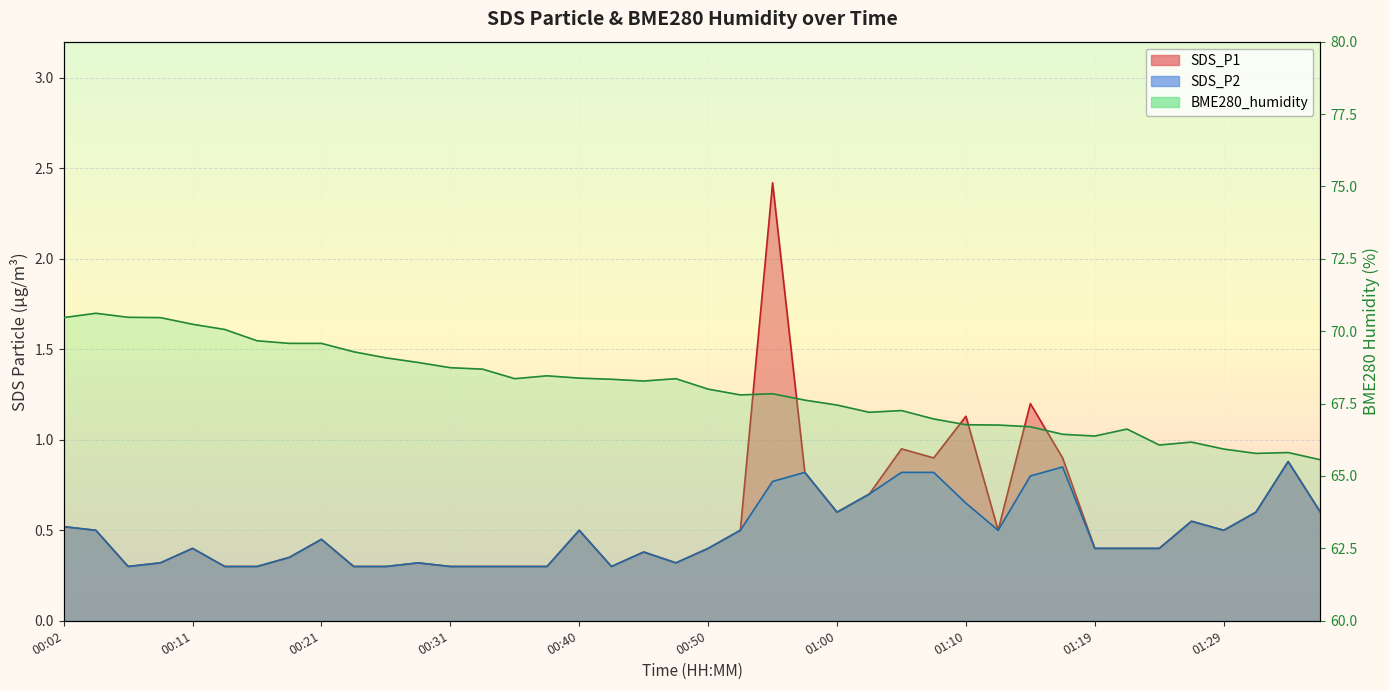

The SDS_P1 series shows 0.5 at 00:04. True or false?

True